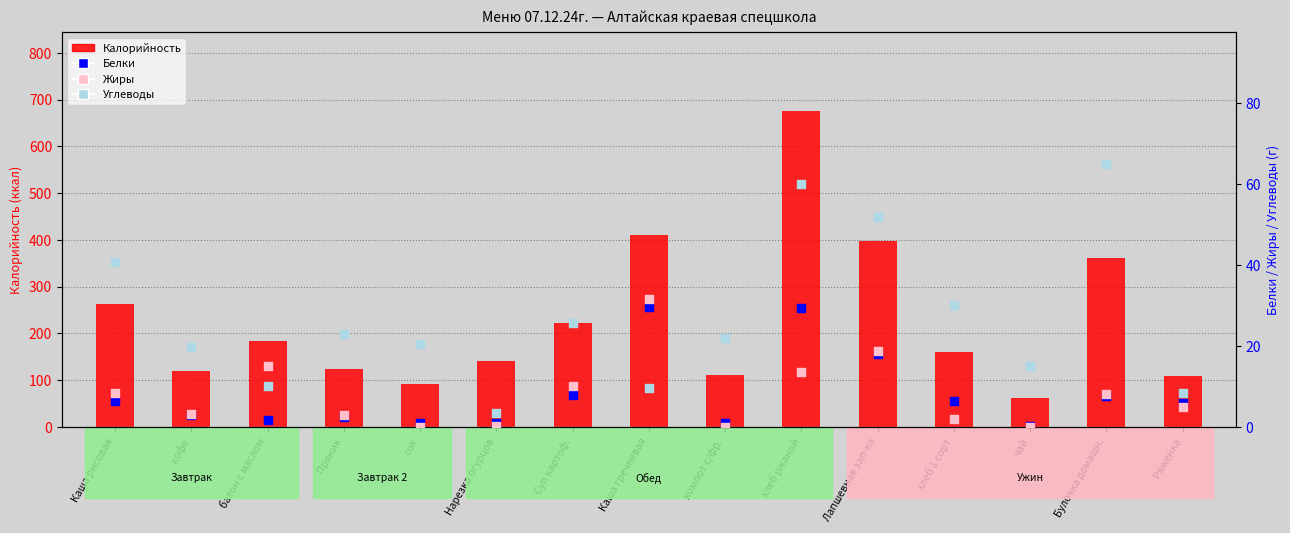

Is the value of Жиры at хлеб 1 сорт greater than the value of Белки at кофе?

No